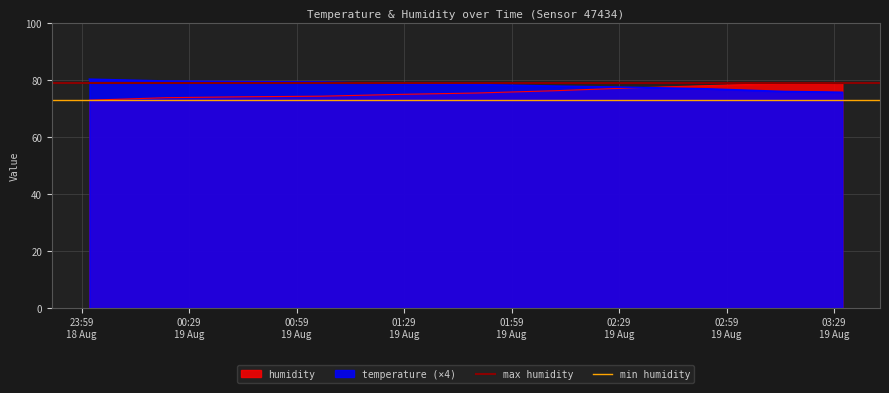

What is the minimum value for min humidity?

72.9